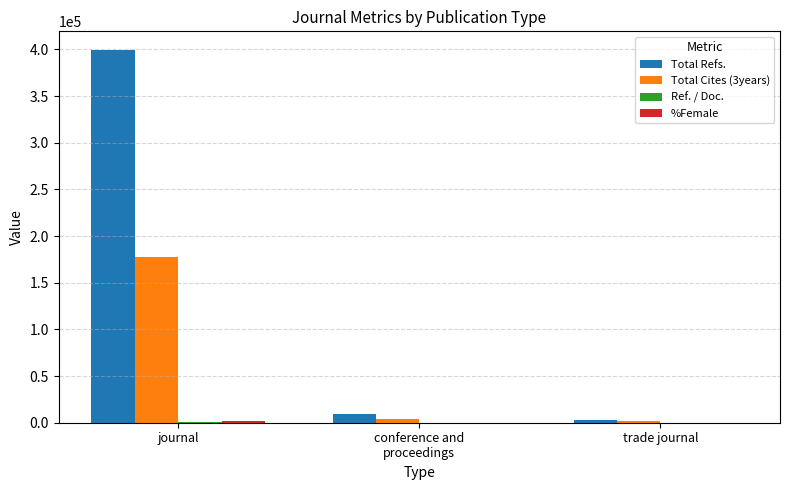

True or false: Total Refs. has a value of 651410 at journal.

False